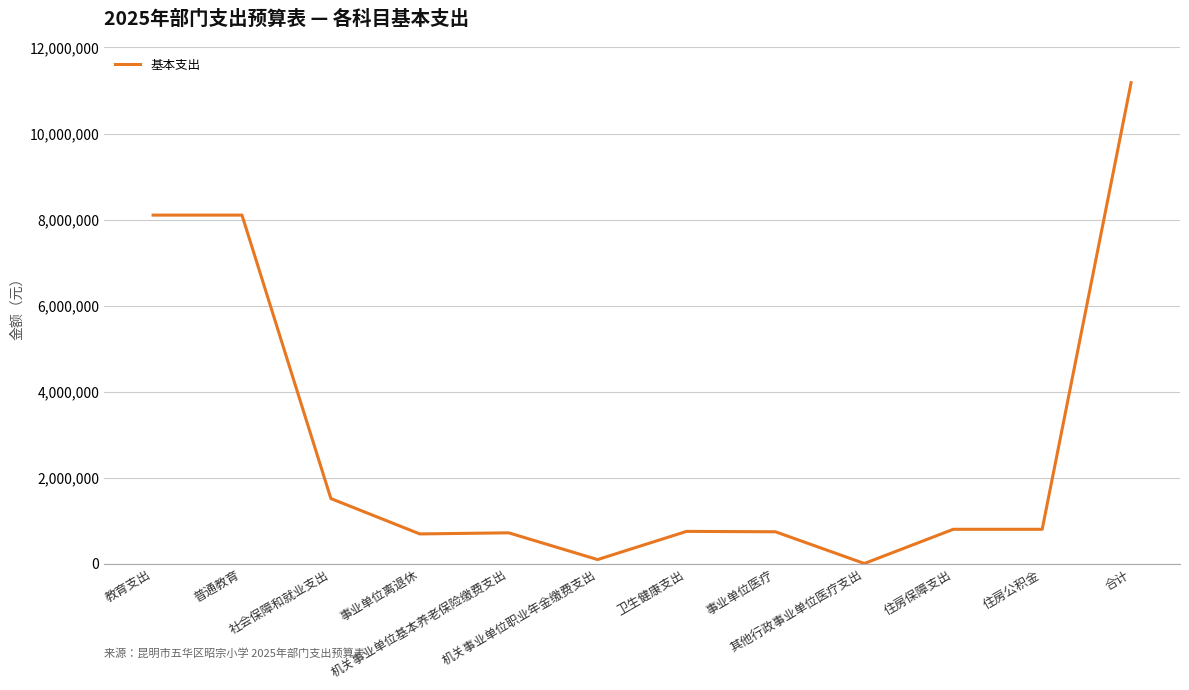

True or false: the data shows 696000 at 事业单位离退休.

True